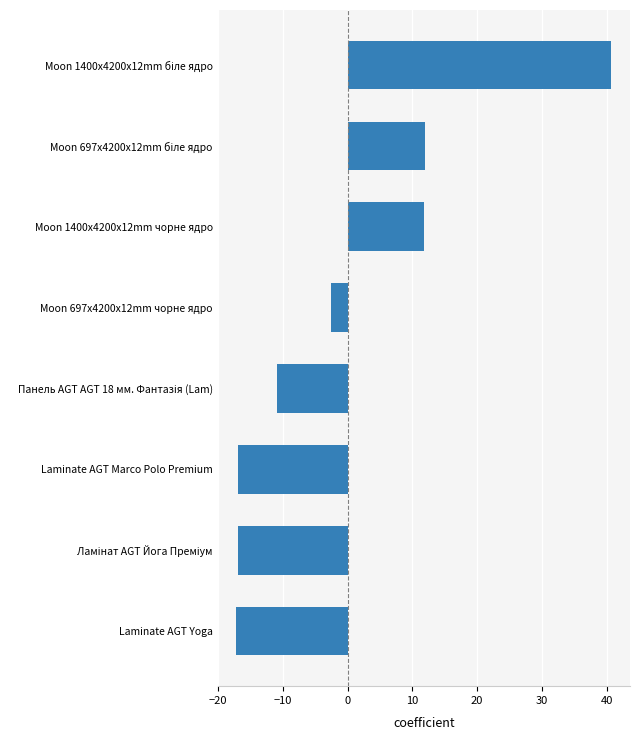

What is the label of the 3rd bar from the top?

Moon 1400x4200x12mm чорне ядро